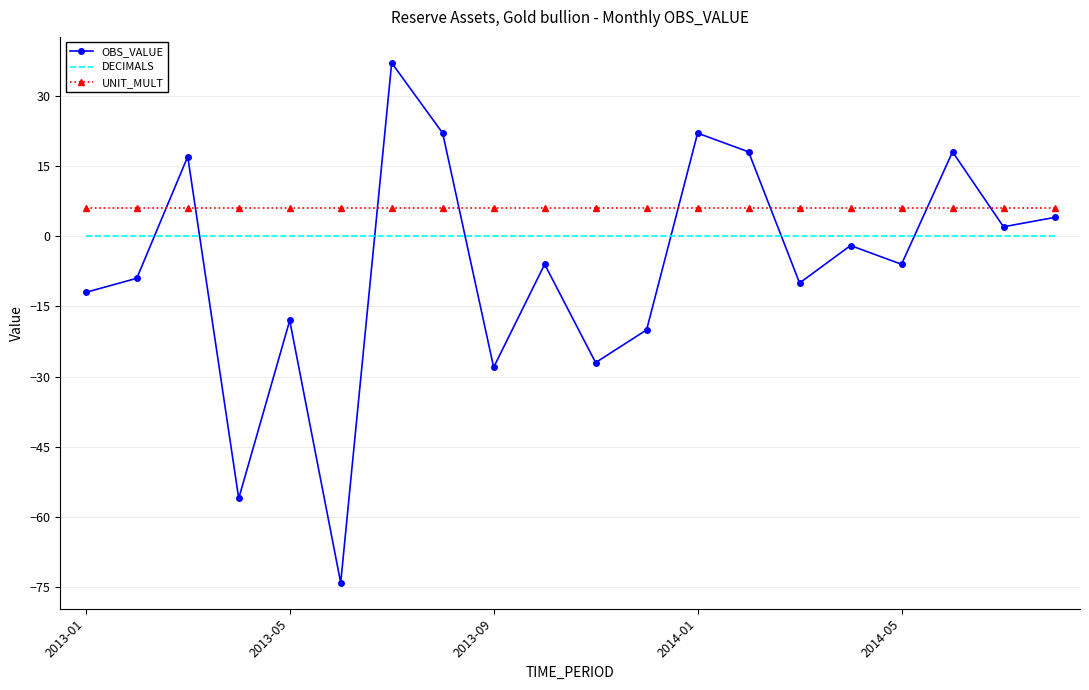

List the series in order of their peak value, highest first.

OBS_VALUE, UNIT_MULT, DECIMALS